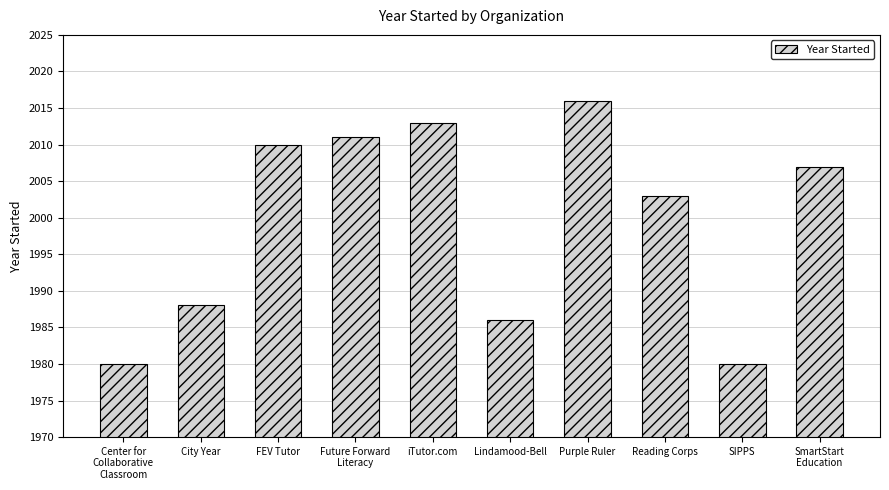

What is the approximate value at Lindamood-Bell?

1986